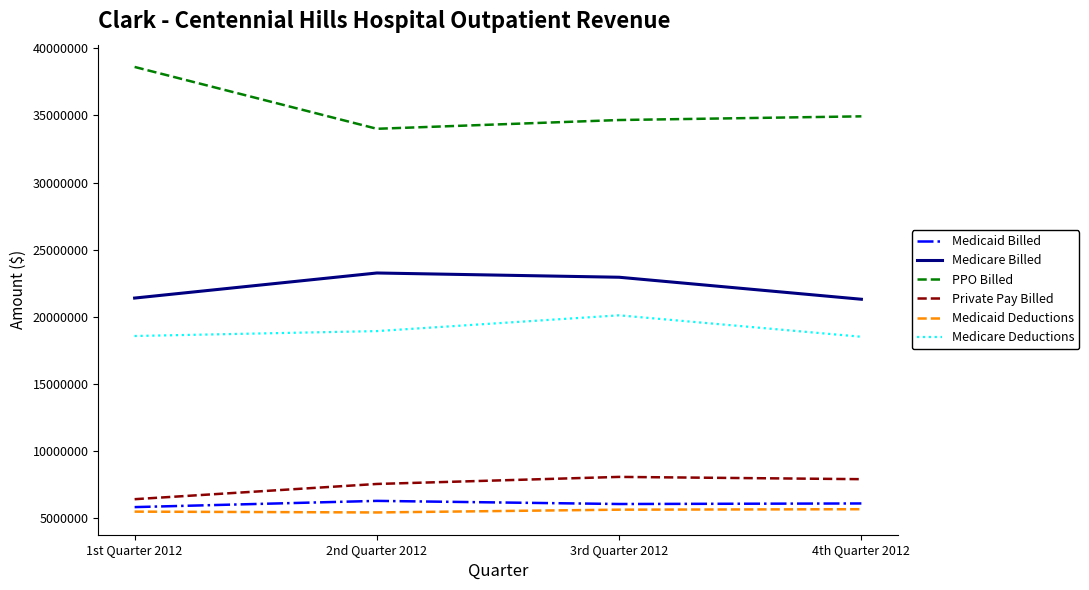

Which series has the largest total across all categories?

PPO Billed